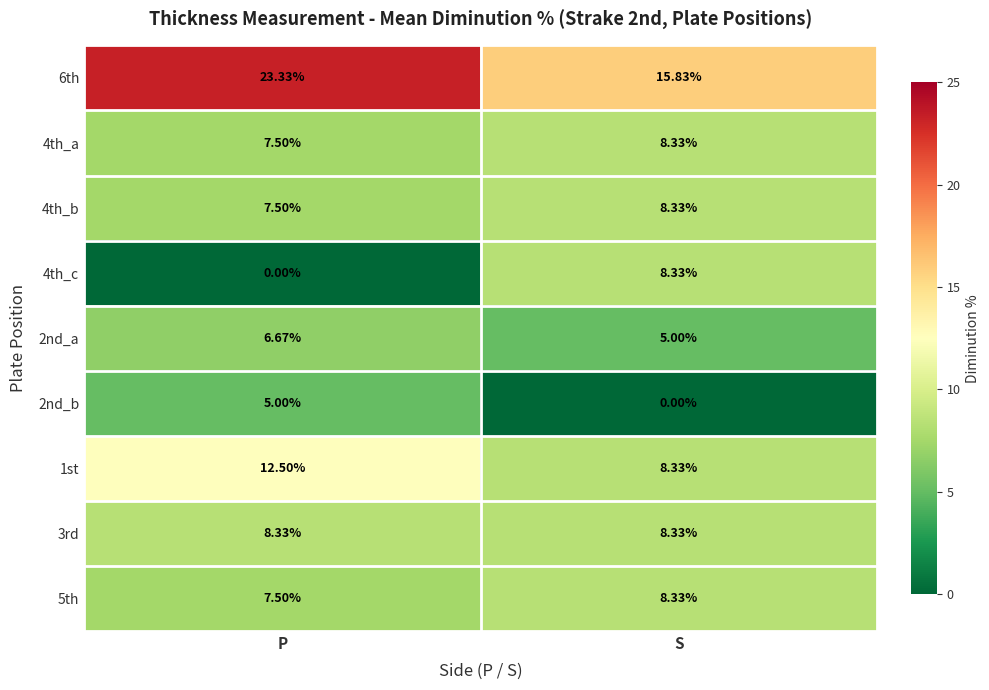

At which label does 2nd_b reach its minimum?

S